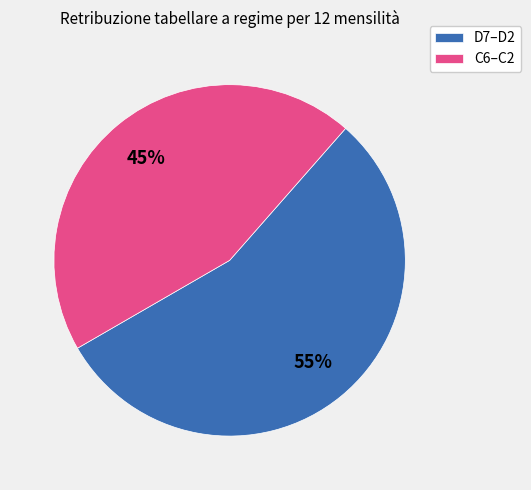

To the nearest percent, what is the average slice percentage?

50%